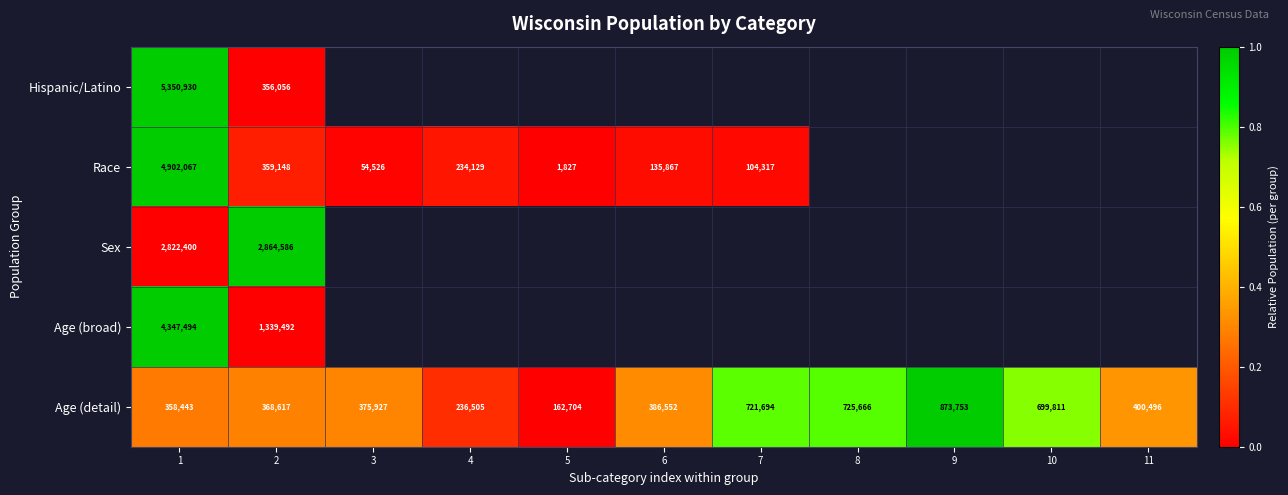

What is the highest value of the Age (detail) series?

873753